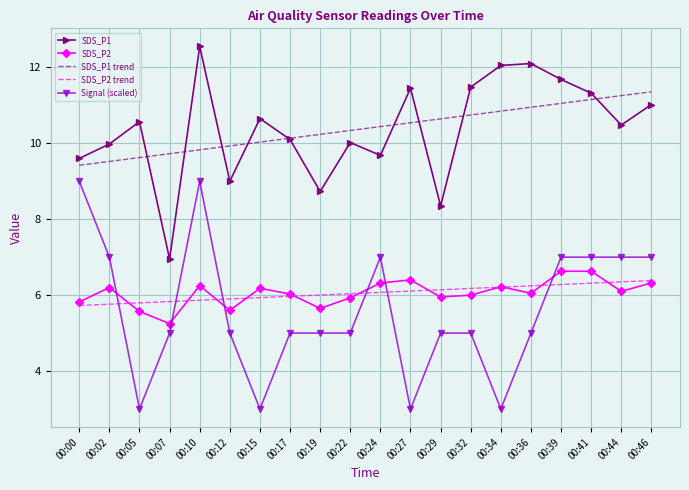

What is the total value across all series at 00:44?

41.2